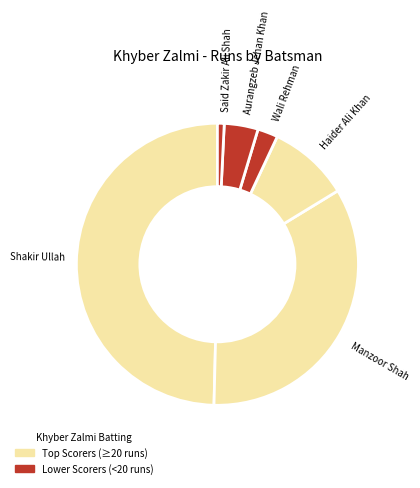

What is the largest slice in the pie chart?

Shakir Ullah